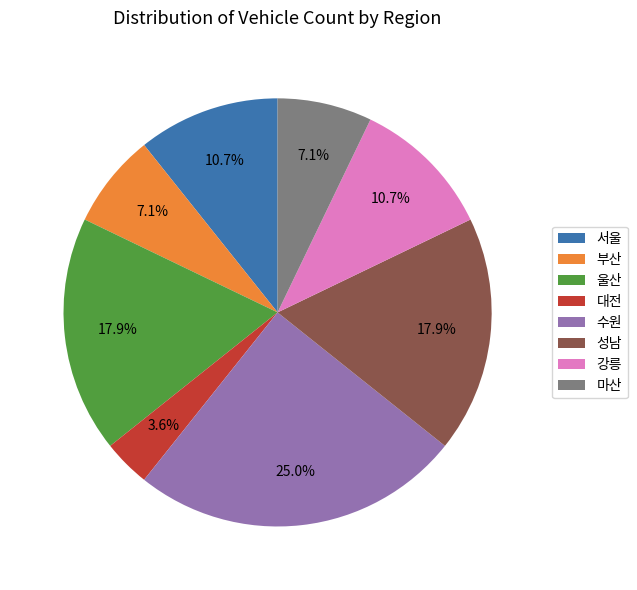

How many segments does this pie chart have?

8